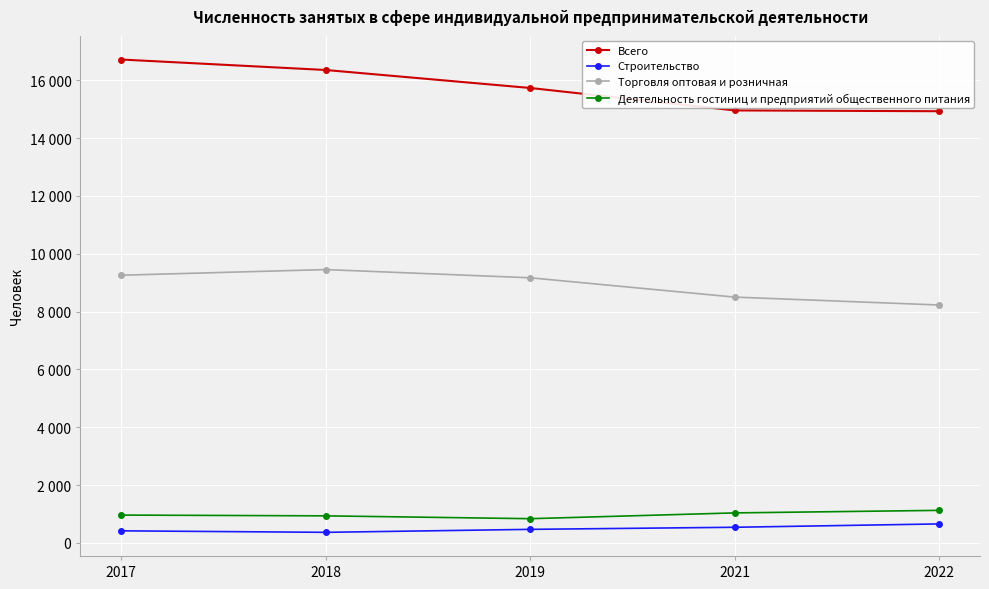

What are all the series names shown in the legend?

Всего, Строительство, Торговля оптовая и розничная, Деятельность гостиниц и предприятий общественного питания